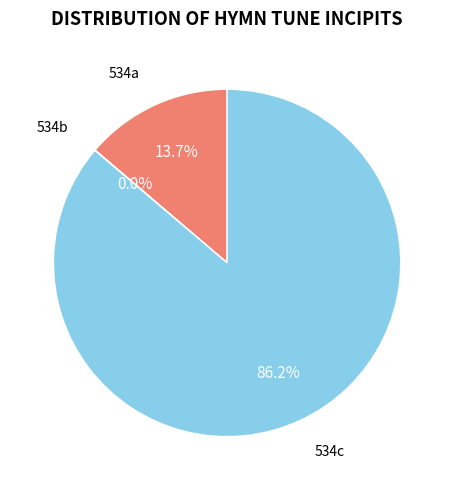

To the nearest percent, what is the average slice percentage?

33%